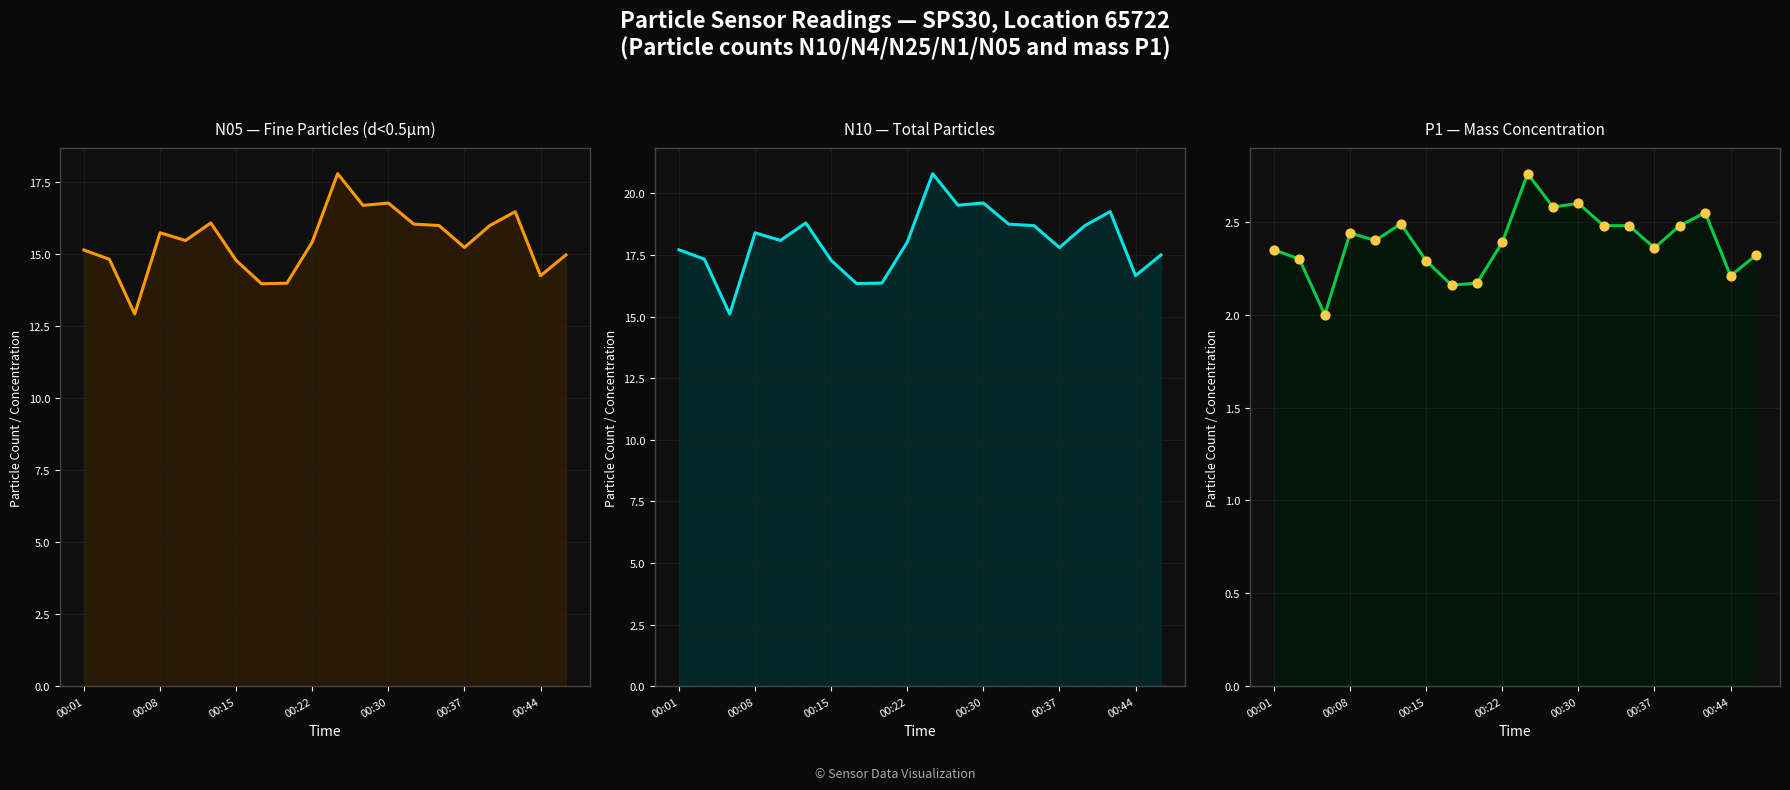

Which series reaches the minimum Y coordinate?

P1